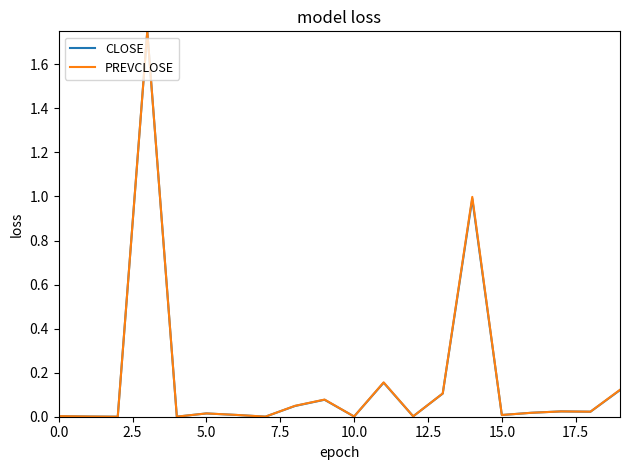

The PREVCLOSE series shows 0.0 at 10.0. True or false?

True